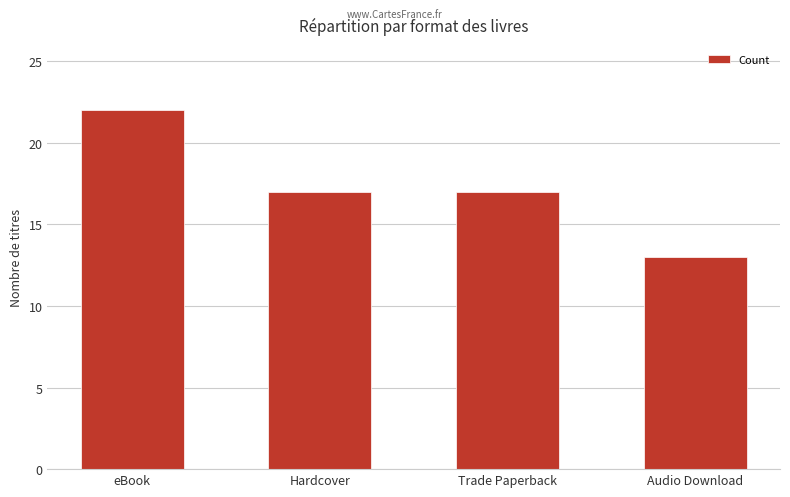

Which label corresponds to the smallest value in the chart?

Audio Download